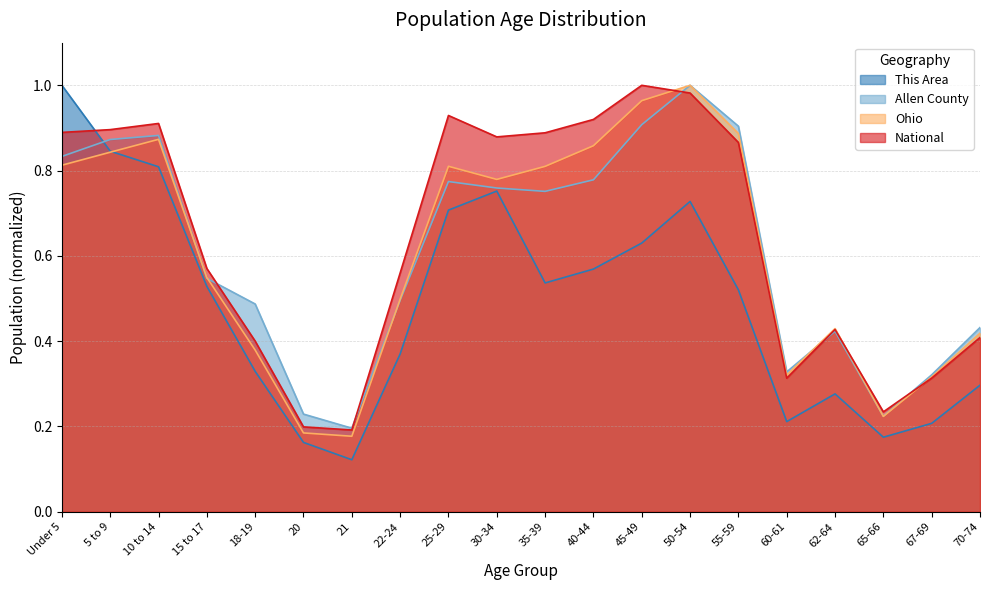

What is the spread (max minus min) of values at 60-61?

0.1